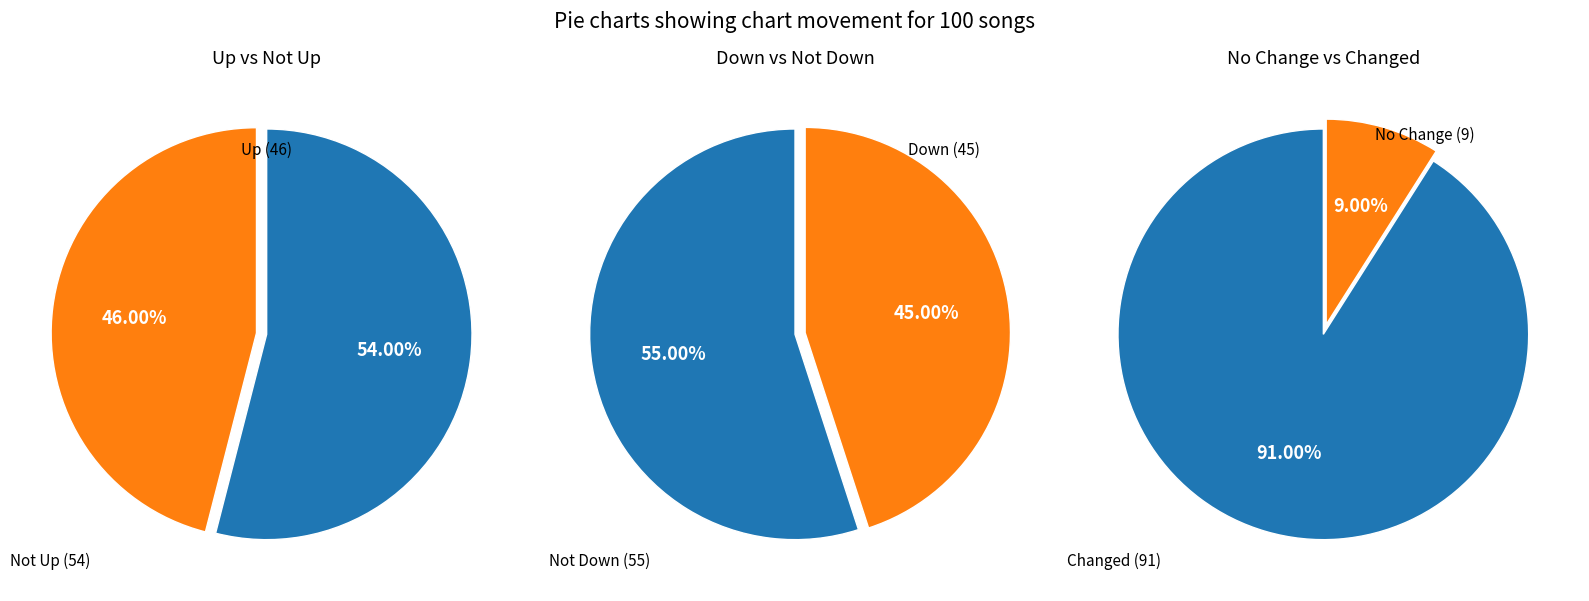

To the nearest percent, what portion does up represent?

46%